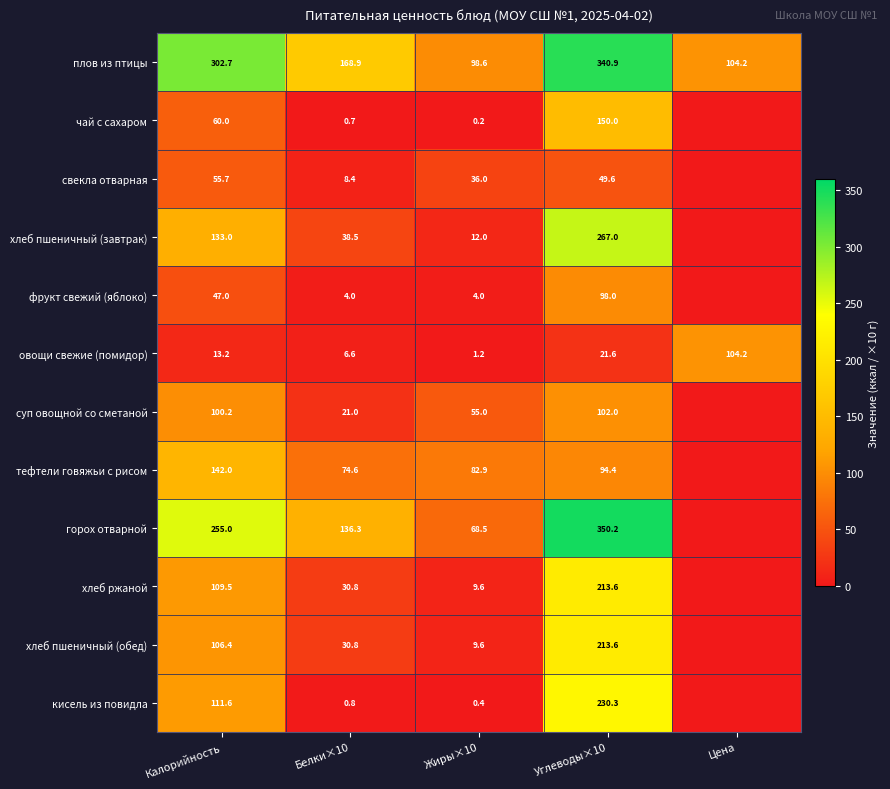

Count the number of data series in this chart.

12